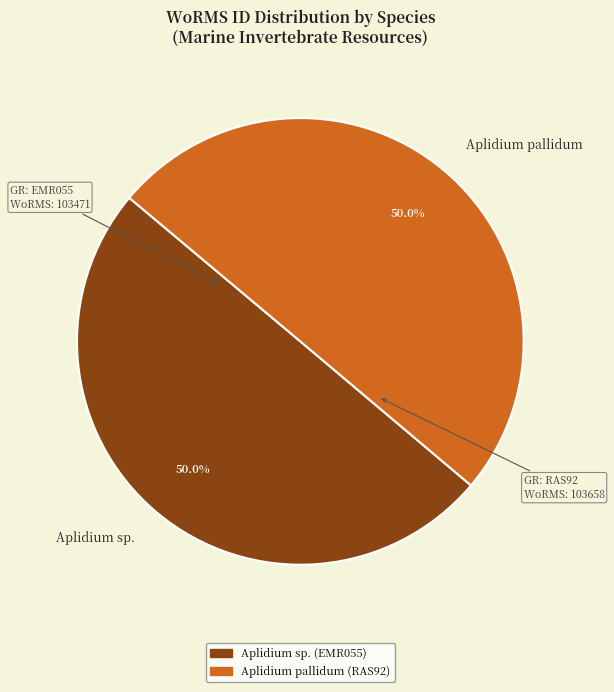

Count the number of slices in the pie.

2